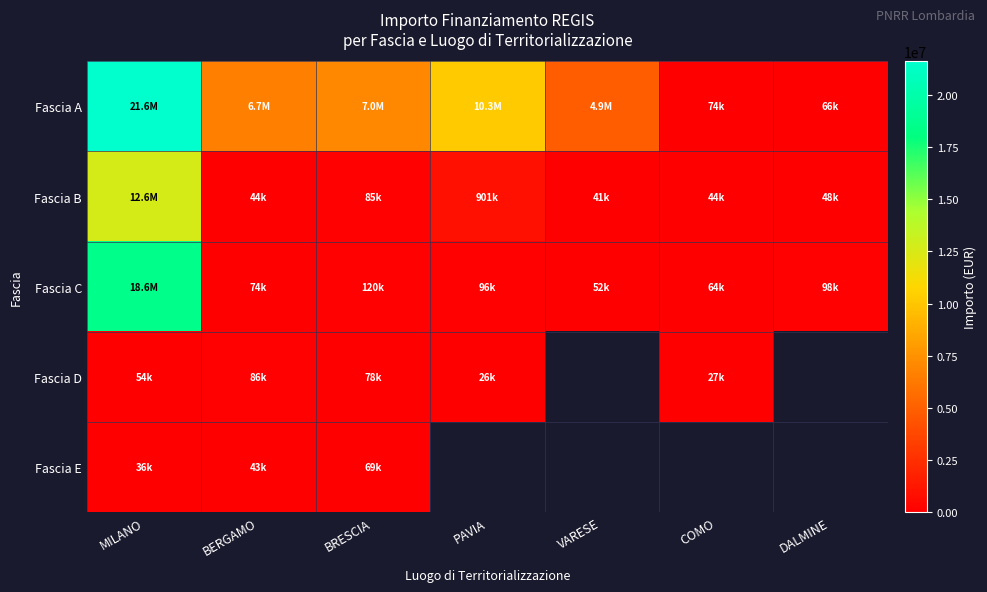

What is the difference between the second highest and minimum values in the Fascia B series?

859433.4